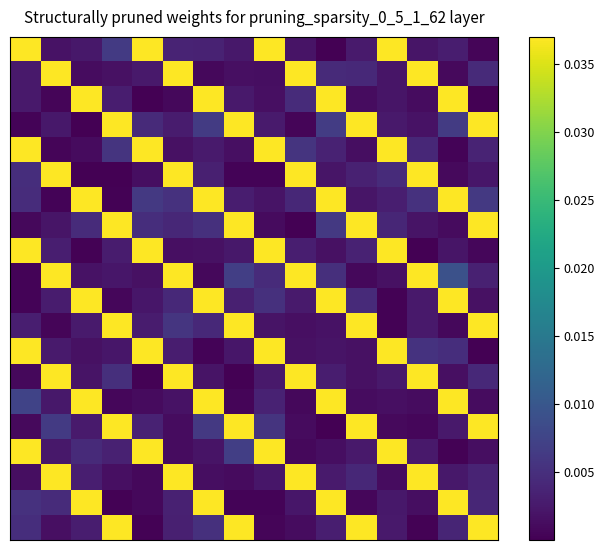

At which category is the sum across all series the highest?

6